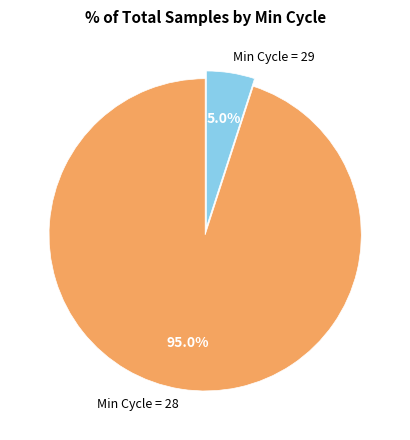

Is Min Cycle = 29 the majority of the pie?

No